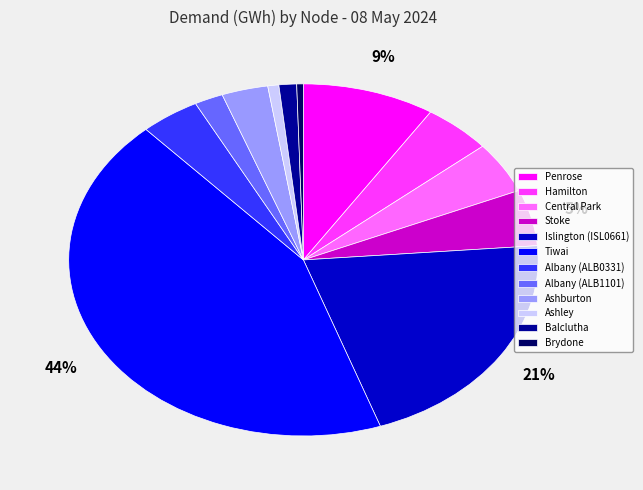

Is there any slice that represents more than half of the pie?

No